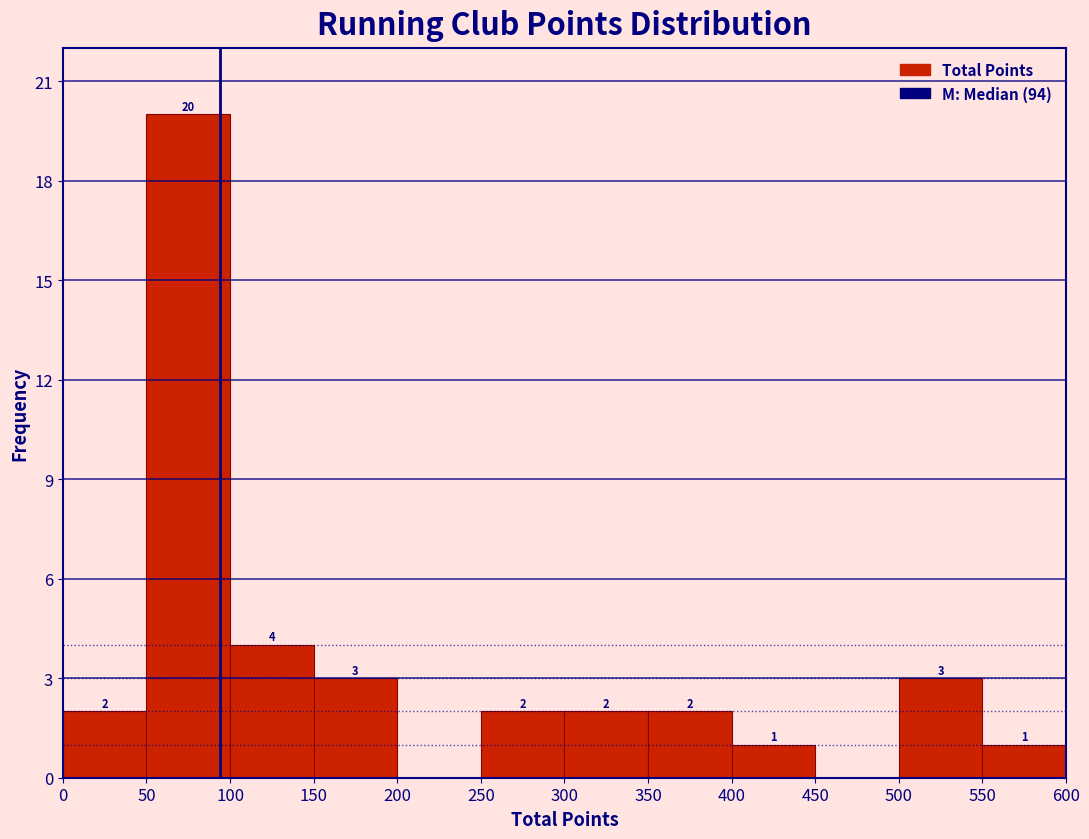

Which range on the x-axis has the tallest bar?

50 to 100